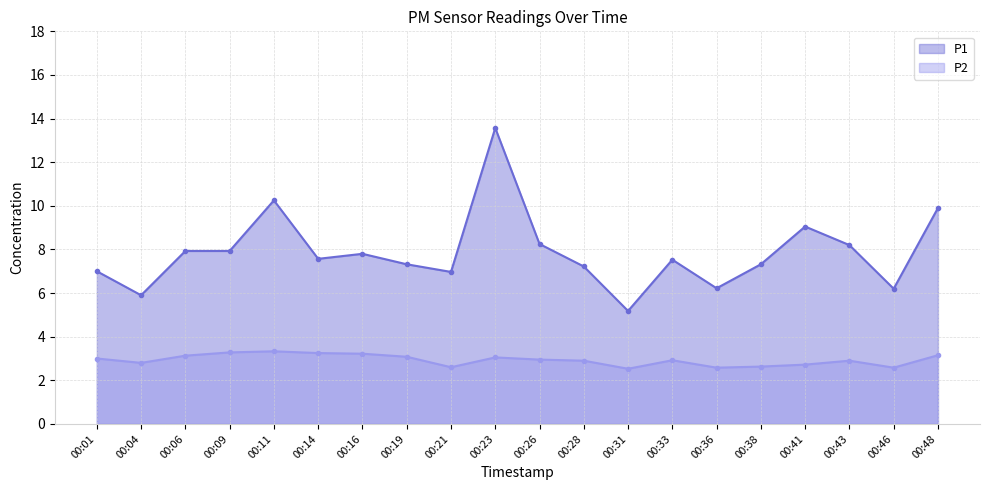

What is the greatest value displayed?

13.6